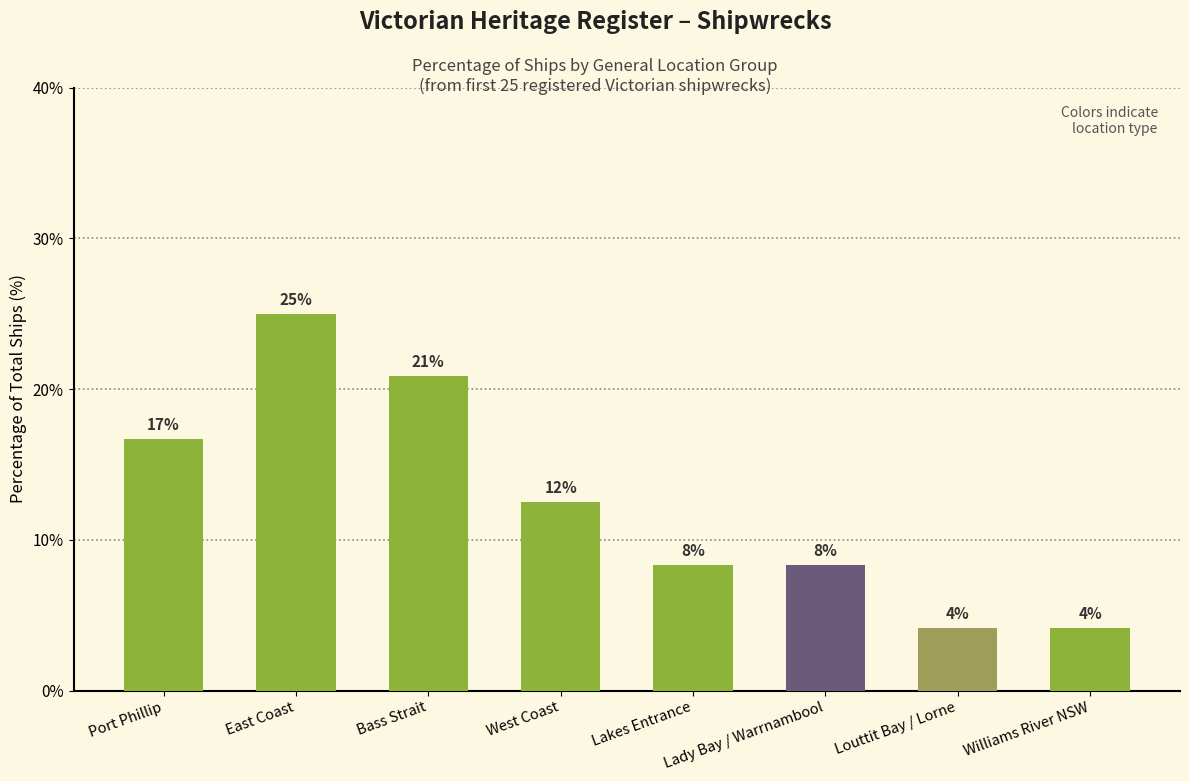

Does the chart contain any negative values?

No